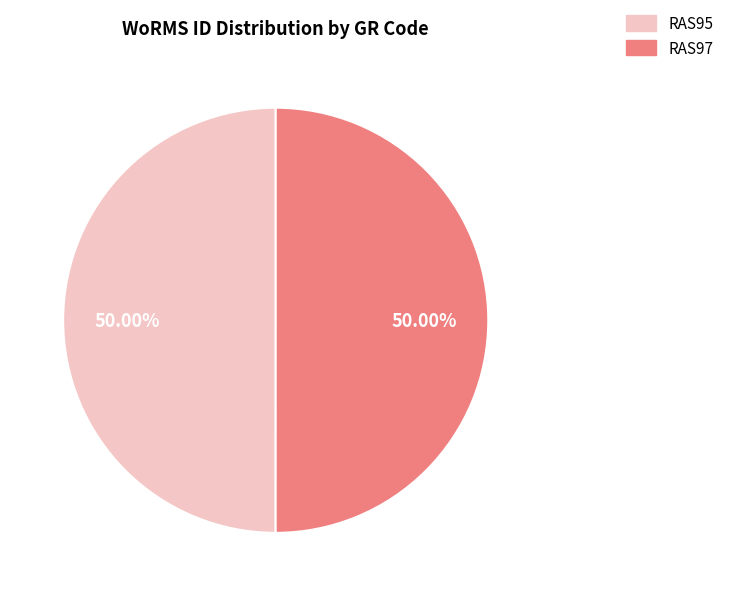

Is it true that RAS97 is 41% of the pie?

False